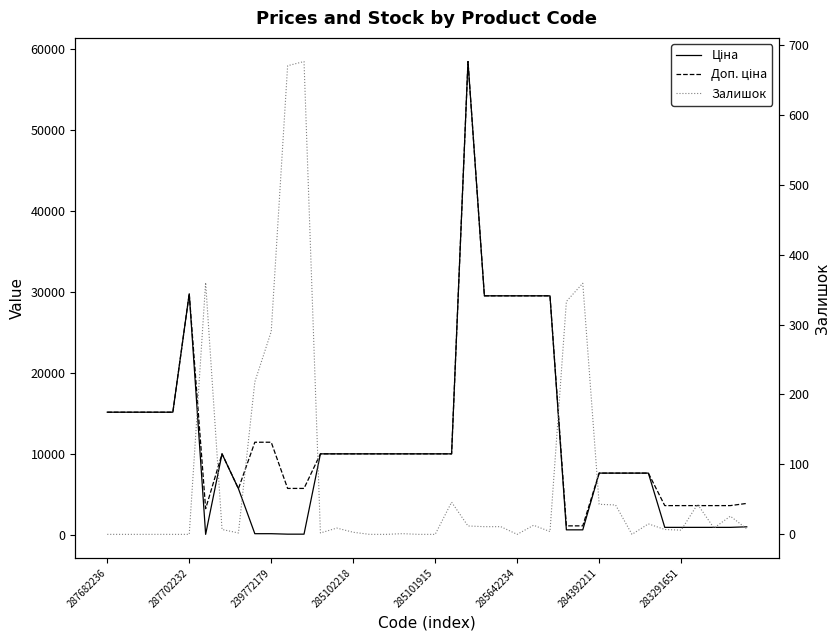

How many data points in Ціна are above 9974?

22